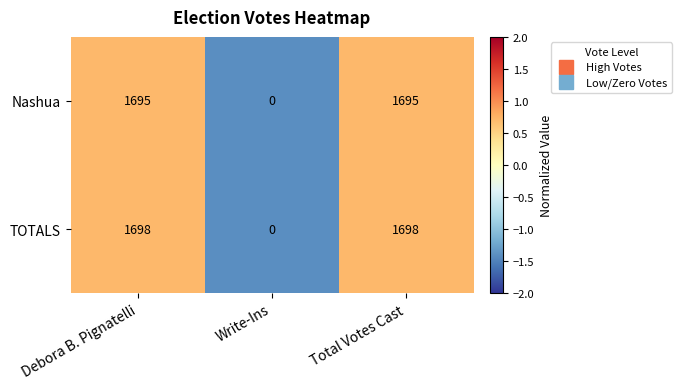

True or false: TOTALS has a value of -998 at Write-Ins.

False